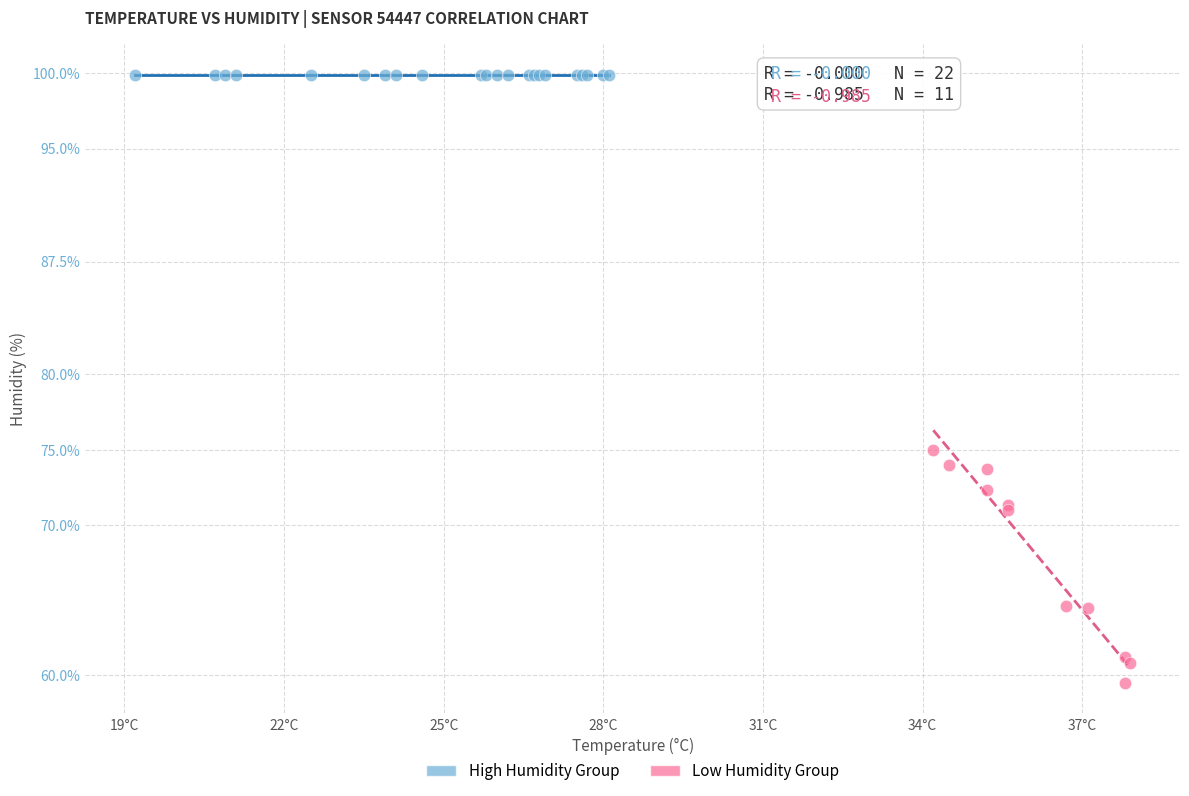

Which series reaches the minimum Y coordinate?

Low Humidity Group